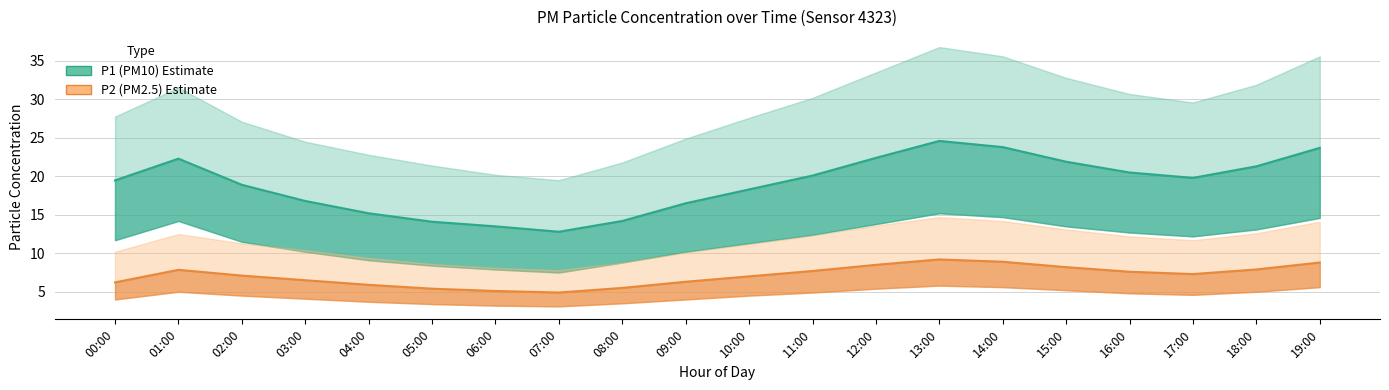

What is the difference between the maximum and minimum values in the P2 (PM2.5) series?

4.3